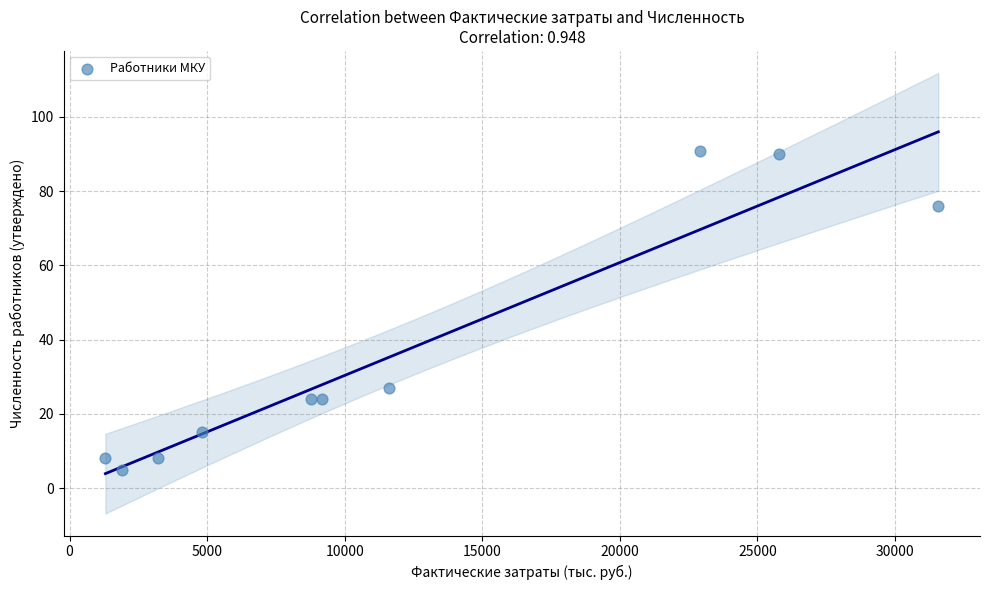

What is the range of X values (max minus min)?

30276.2